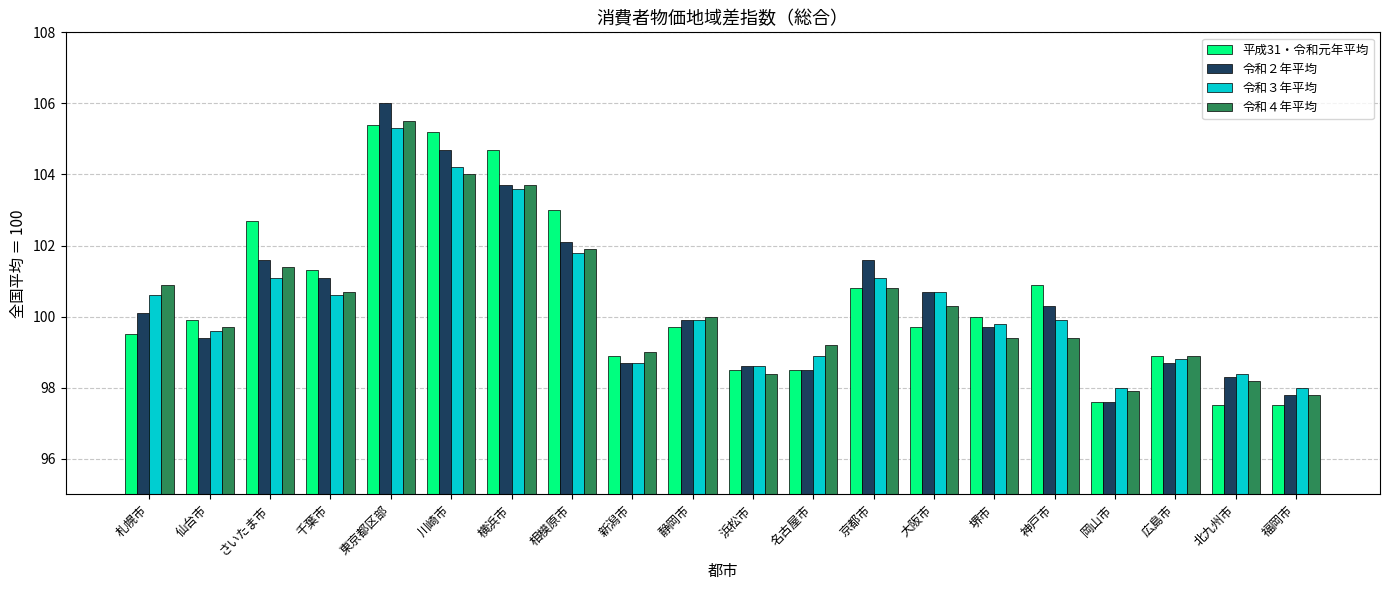

What is the total value across all series at 堺市?

398.9